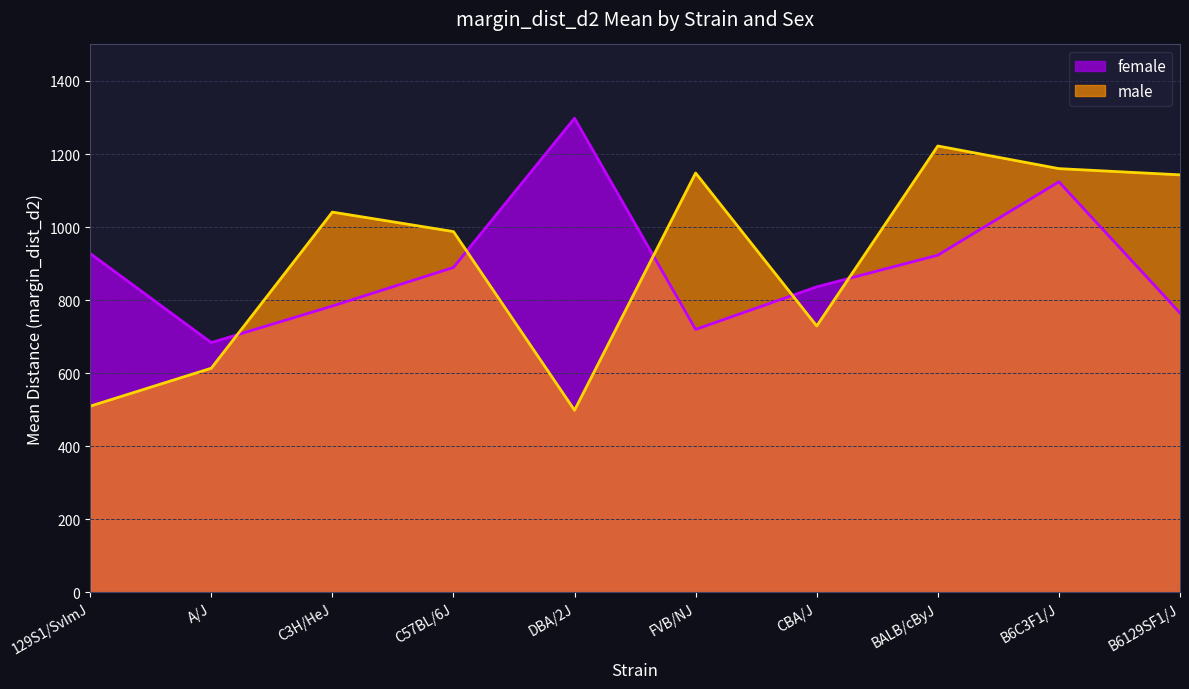

What are all the series names shown in the legend?

female, male